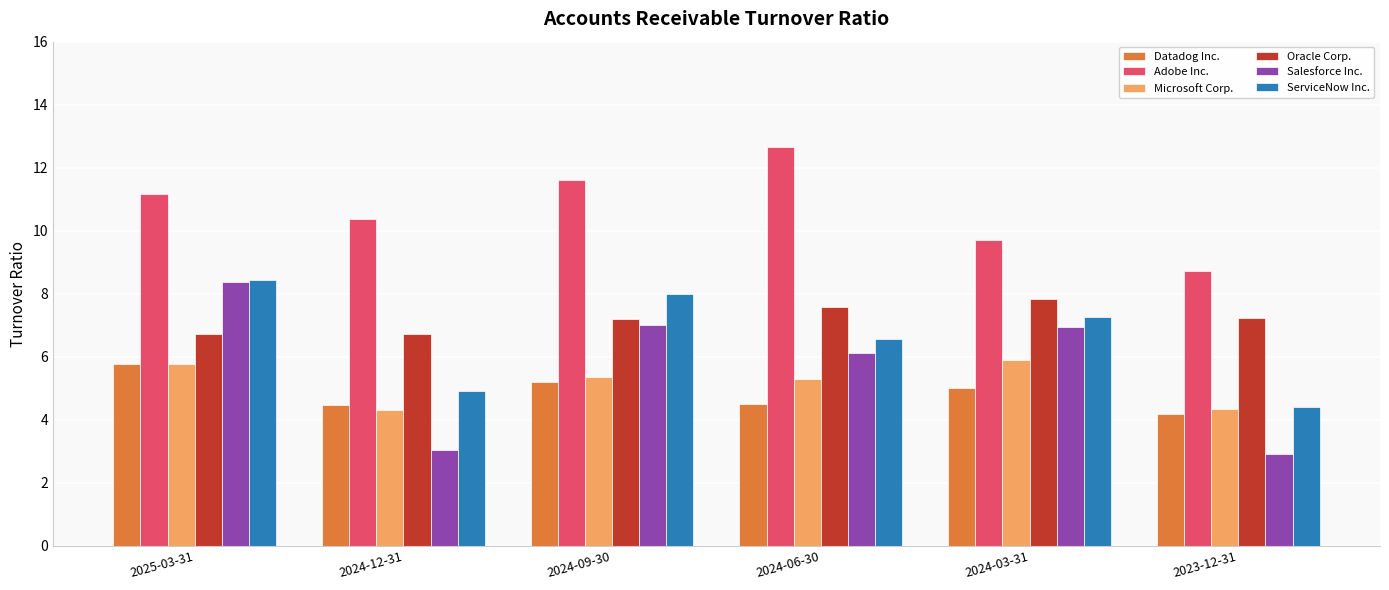

Where is ServiceNow Inc. nearest to the value 6?

2024-06-30